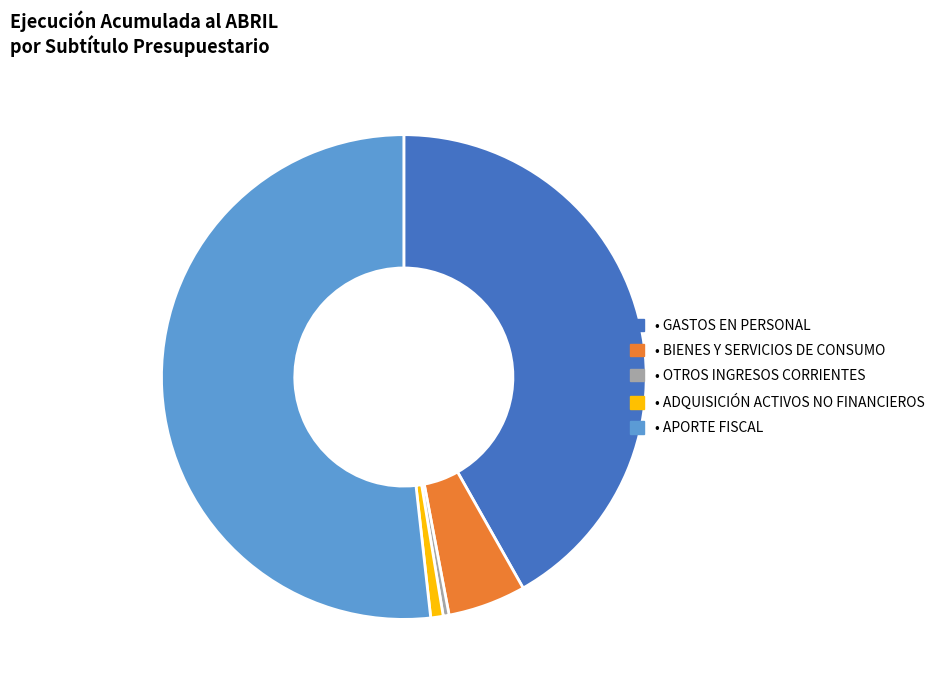

How many segments does this pie chart have?

5